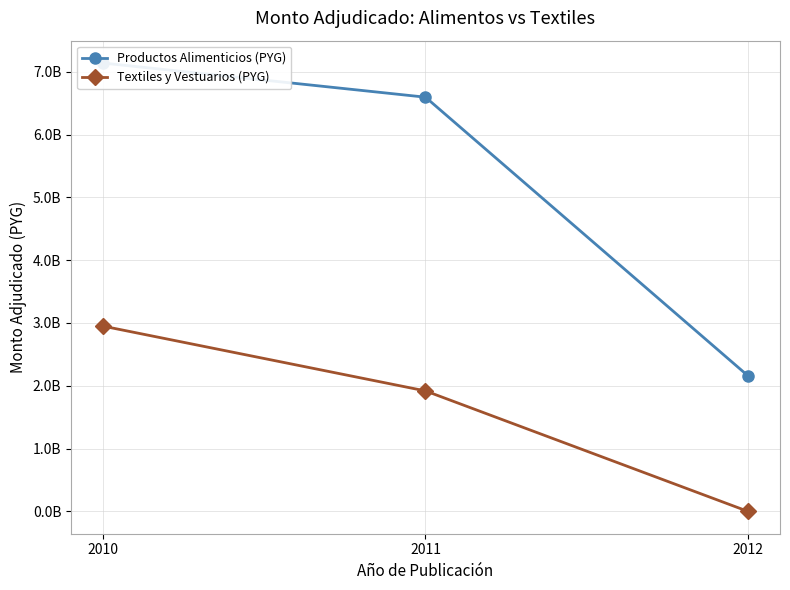

Reading right to left, list all the values displayed in this chart.

Productos Alimenticios (PYG): 2160469915	6594468290	7137583015
Textiles y Vestuarios (PYG): 0	1917112940	2948215297